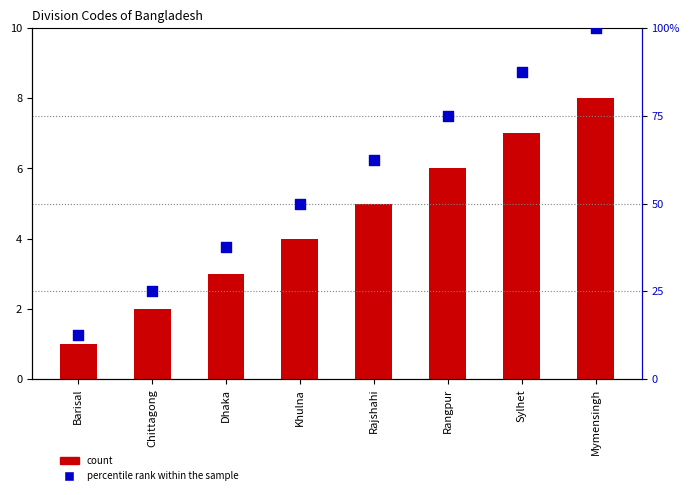

Is the value of percentile rank within the sample at Chittagong greater than the value of count at Rangpur?

Yes